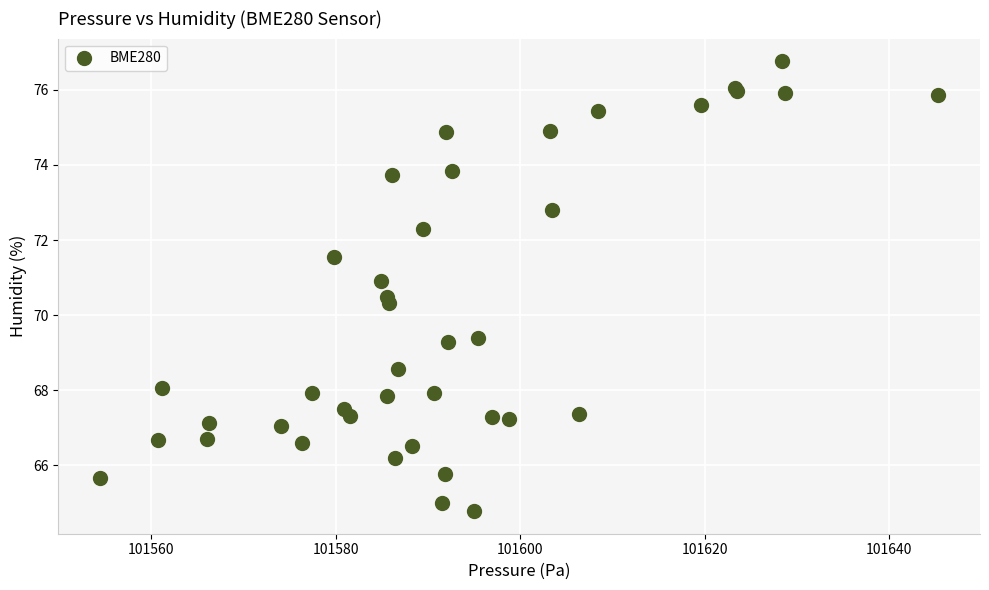

What Y value in the scatter plot is closest to 70?

70.3